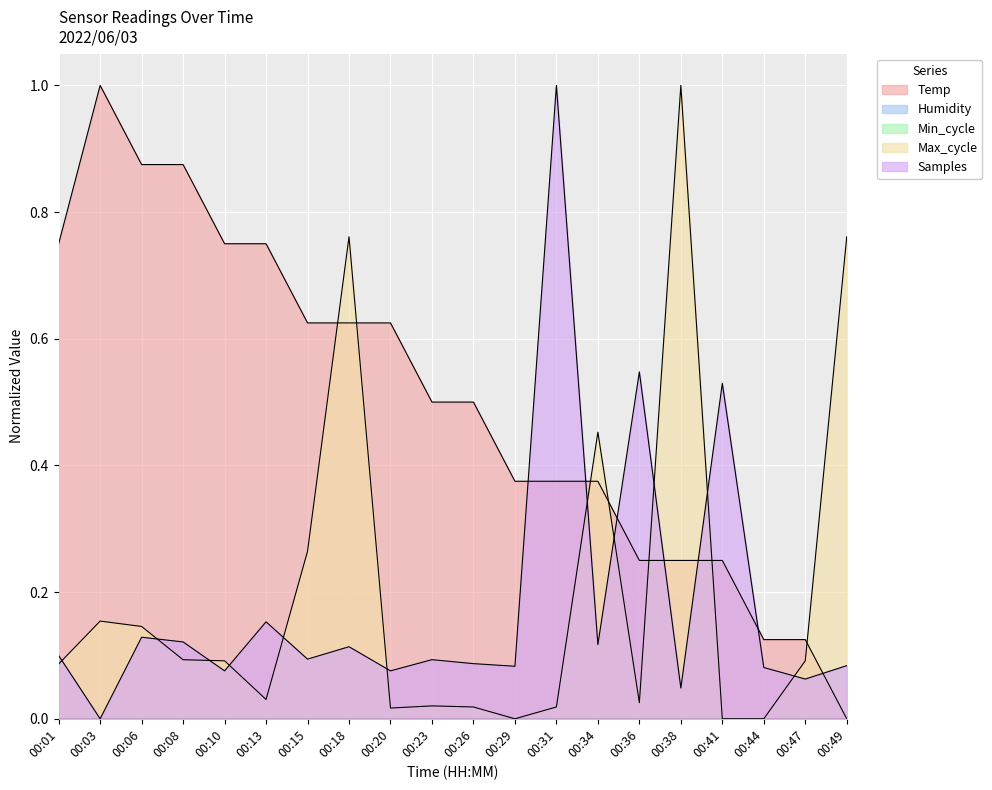

Which has a higher value, 00:36 or 00:44?

00:36